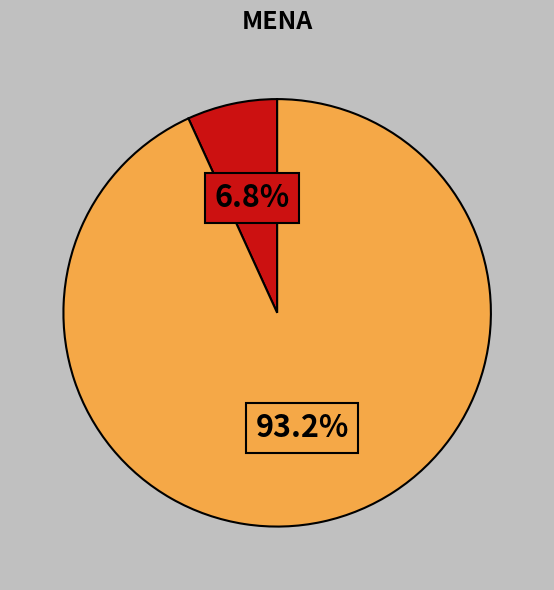

Does any single category account for the majority?

Yes